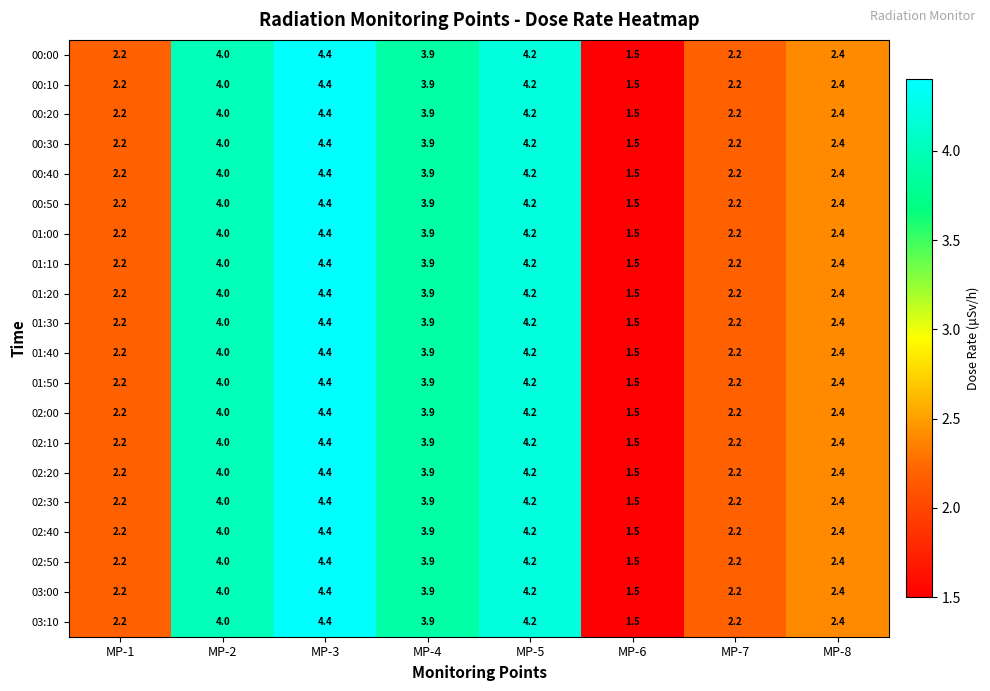

At how many categories does at least one series exceed 2?

7